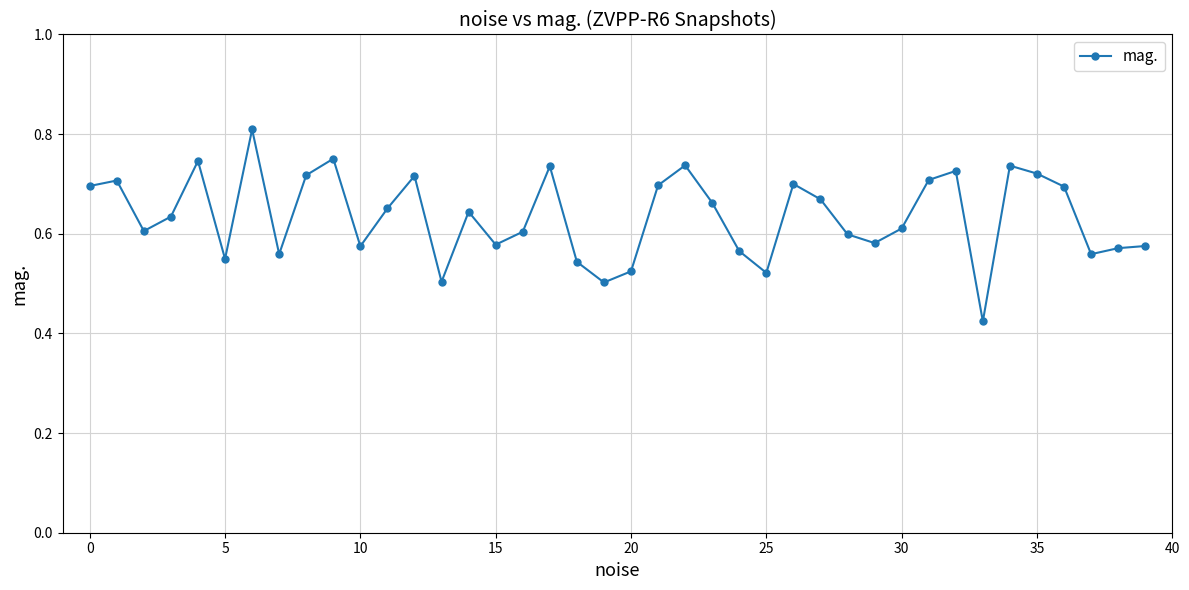

How many interior local valleys (lower than both neighbors) does the data have?

11